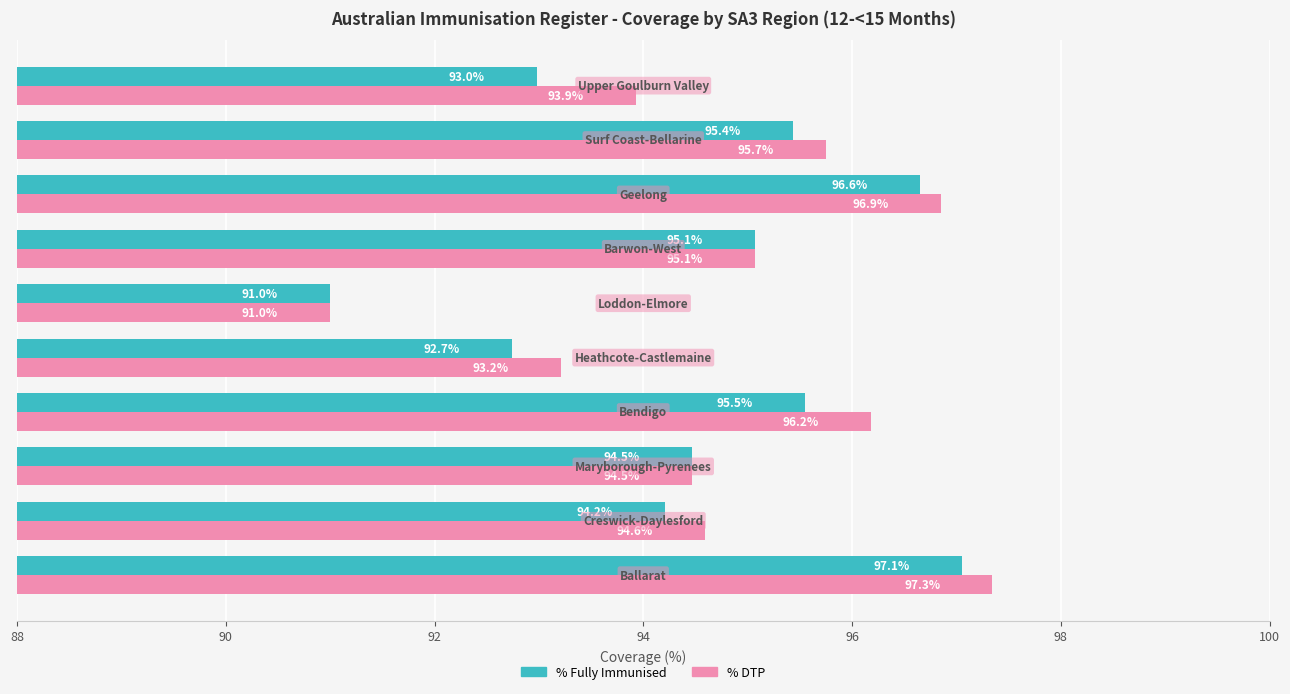

Rank the series by their average value, from highest to lowest.

% DTP, % Fully Immunised